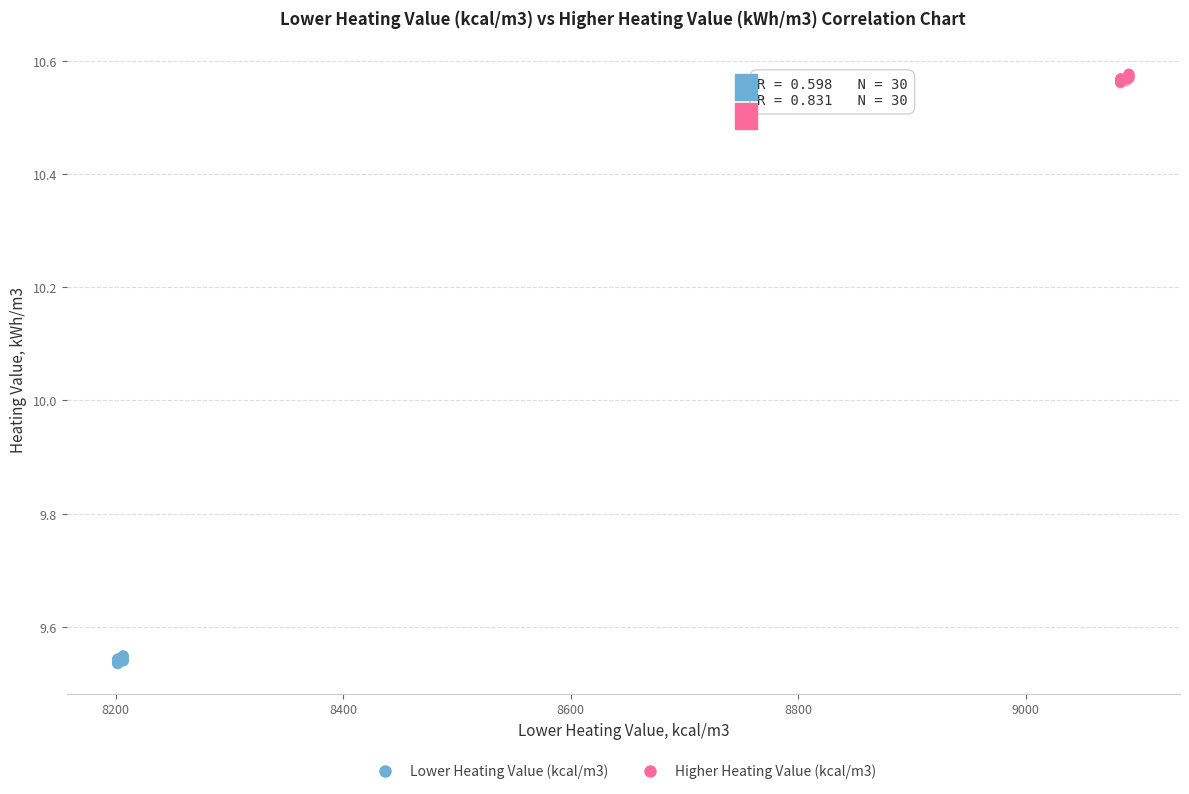

What are all the series names shown in the legend?

Lower Heating Value (kcal/m3), Higher Heating Value (kcal/m3)